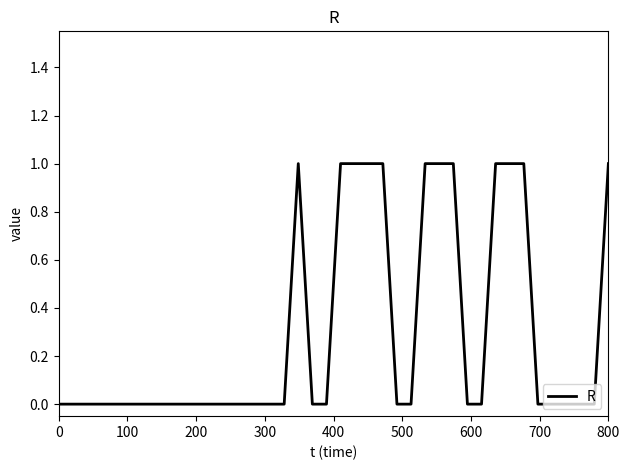

True or false: there are more than 0 points higher than both neighbors.

True